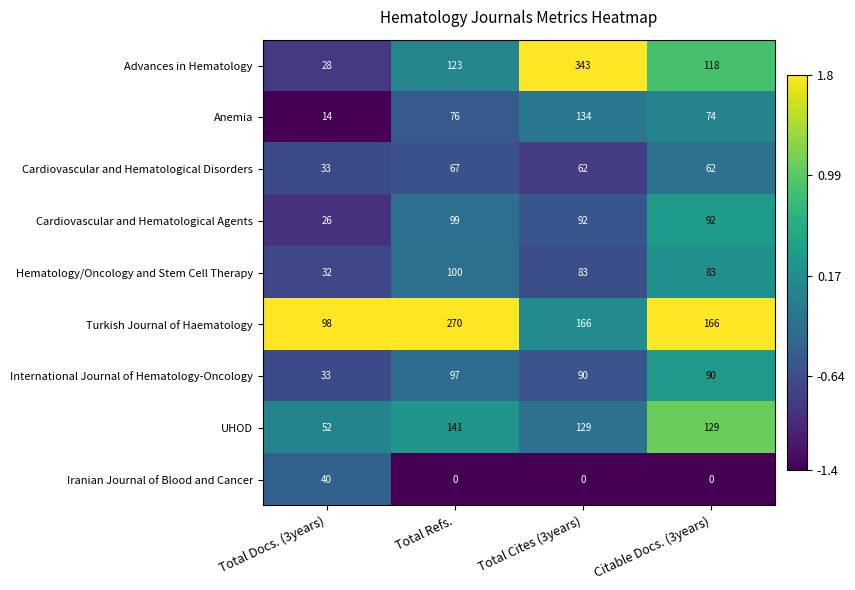

How many distinct data groups are displayed?

9